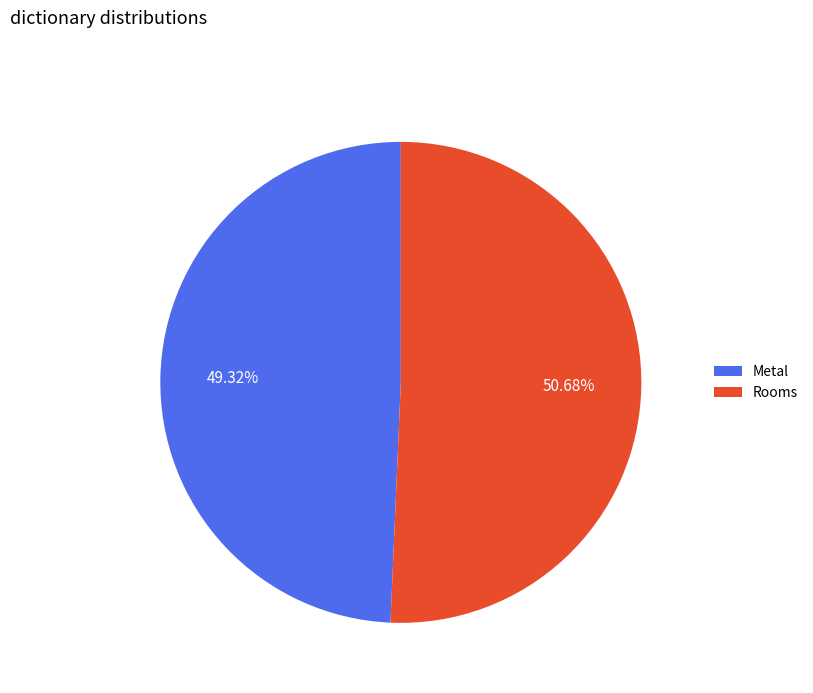

What is the ratio of the value at Rooms to the value at Metal?

1.0